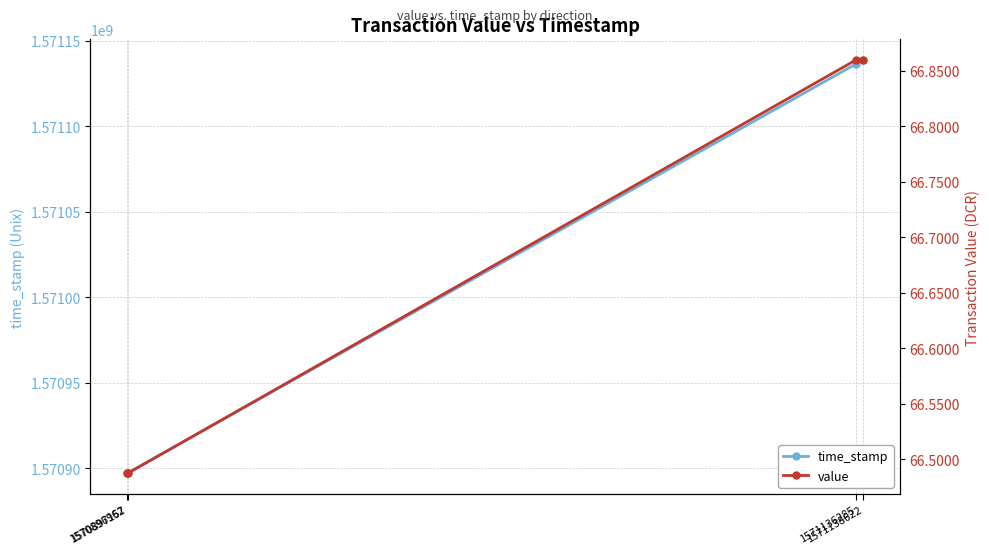

At which category does the chart reach its peak across all series?

1571138622